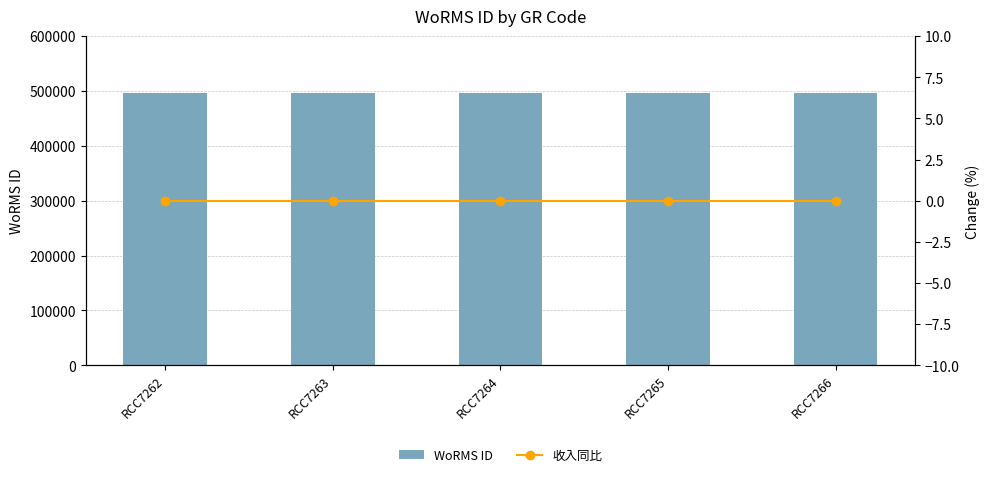

True or false: 收入同比 has a value of 0 at RCC7266.

True